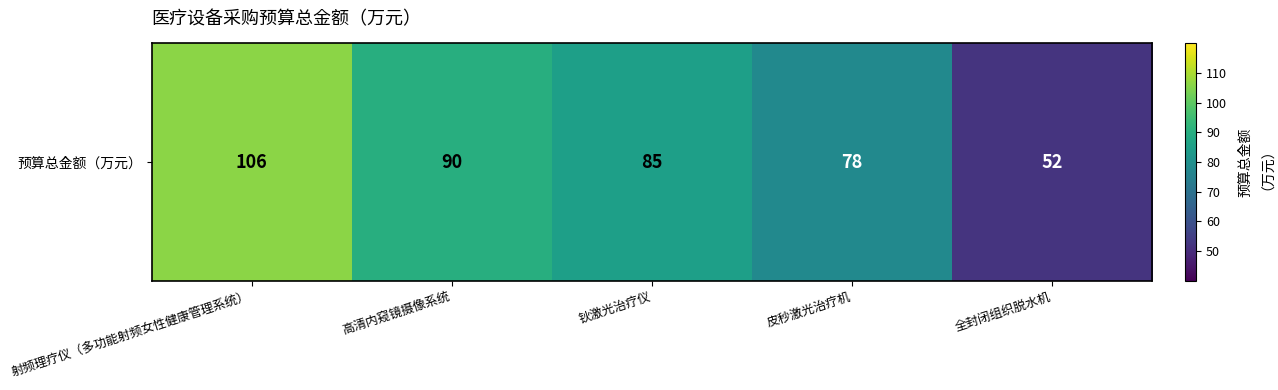

Is it true that the value at 高清内窥镜摄像系统 is 90?

True